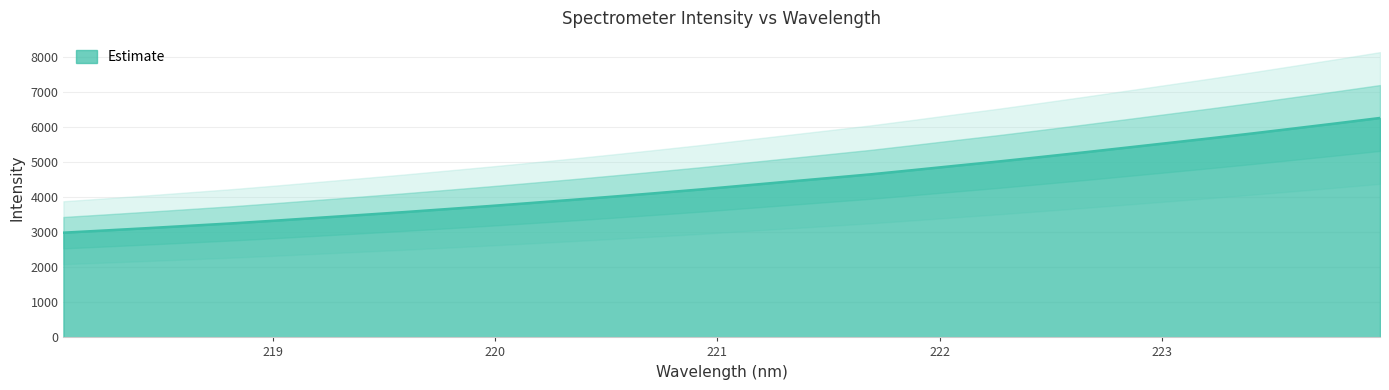

Where is the data nearest to the value 4625?

221.6902